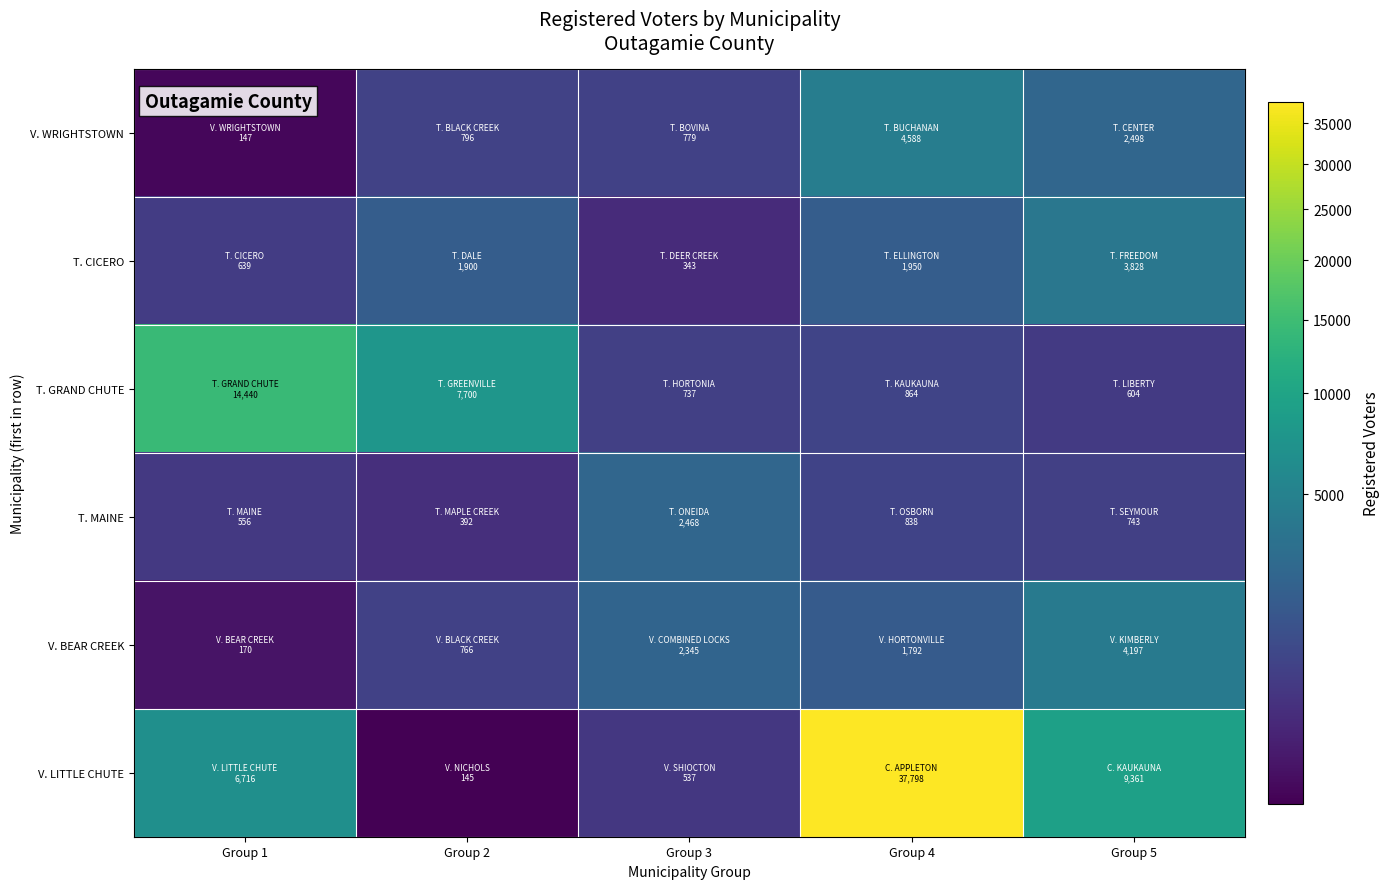

At which category is the sum across all series the highest?

Group 4